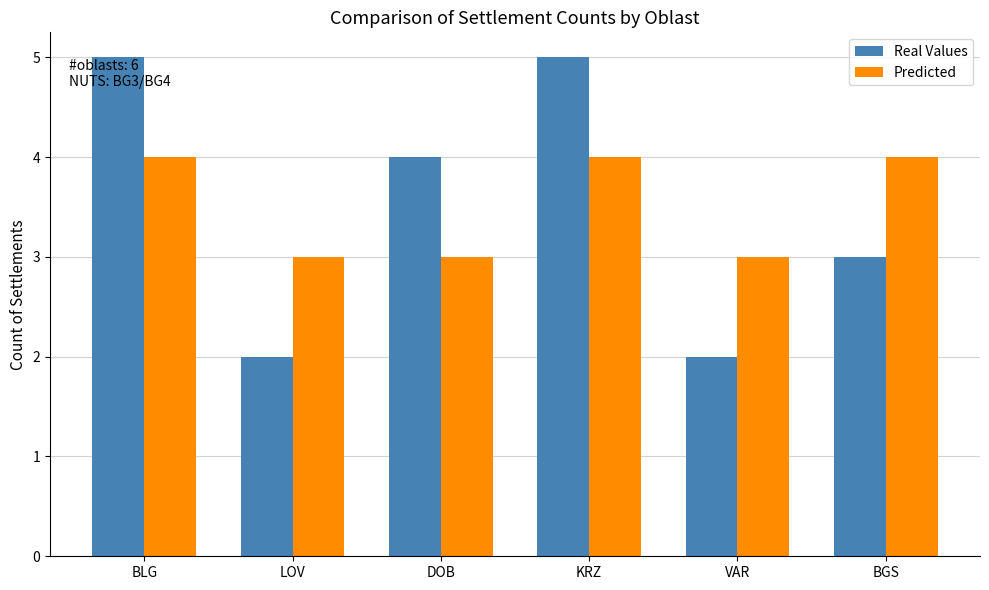

How many Predicted values are between 3 and 4?

6